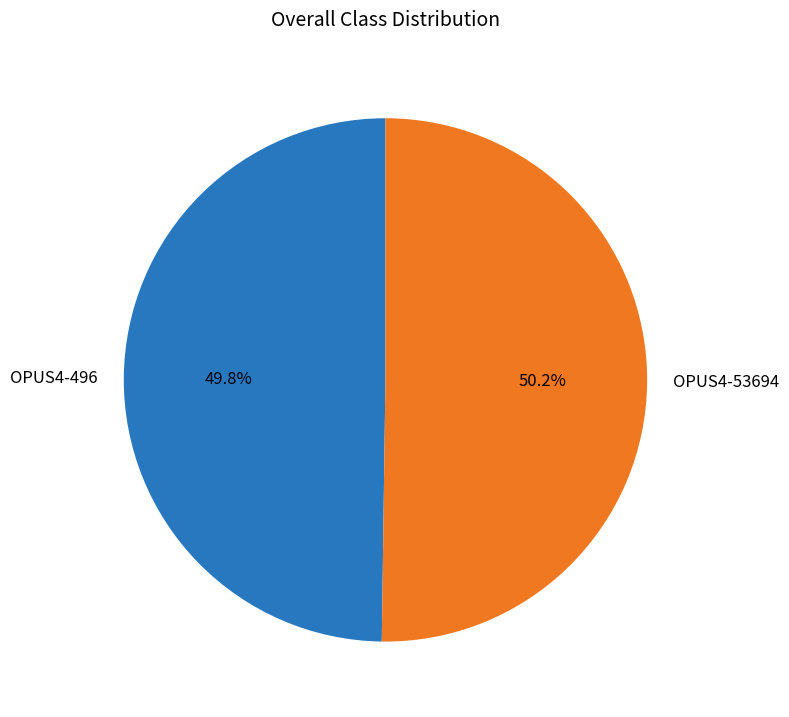

What is the ratio of the value at OPUS4-496 to the value at OPUS4-53694?

1.0